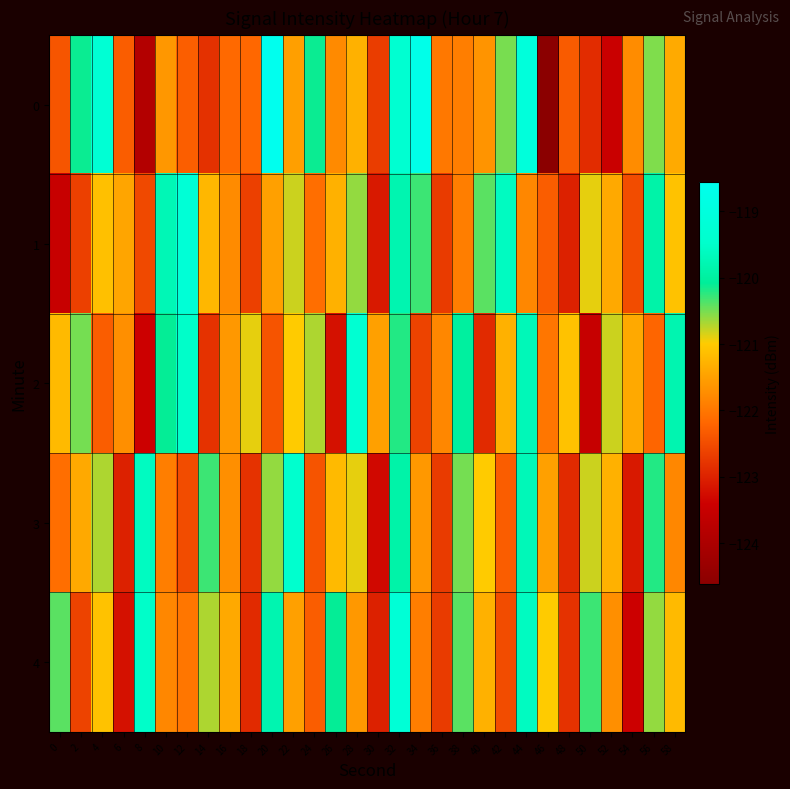

Reading left to right, what are all the values shown in this chart?

0: 0=-122.4	2=-120.1	4=-119.3	6=-122.3	8=-123.9	10=-121.6	12=-122.3	14=-122.8	16=-122.2	18=-122.2	20=-118.6	22=-121.5	24=-120.1	26=-121.8	28=-121.3	30=-122.7	32=-119.3	34=-118.7	36=-122.0	38=-121.9	40=-121.6	42=-120.5	44=-119.1	46=-124.6	48=-122.3	50=-122.9	52=-123.5	54=-121.7	56=-120.5	58=-121.4
1: 0=-123.5	2=-122.6	4=-121.1	6=-121.4	8=-122.5	10=-119.7	12=-119.2	14=-121.2	16=-121.7	18=-122.6	20=-121.5	22=-120.8	24=-122.1	26=-121.3	28=-120.6	30=-123.1	32=-119.8	34=-120.3	36=-122.7	38=-121.9	40=-120.4	42=-119.6	44=-121.8	46=-122.3	48=-123.0	50=-120.9	52=-121.4	54=-122.5	56=-119.9	58=-121.1
2: 0=-121.2	2=-120.5	4=-122.3	6=-121.7	8=-123.4	10=-120.1	12=-119.5	14=-122.8	16=-121.6	18=-120.9	20=-122.4	22=-121.0	24=-120.7	26=-123.2	28=-119.3	30=-121.5	32=-120.2	34=-122.6	36=-121.8	38=-120.0	40=-122.9	42=-121.3	44=-119.7	46=-122.0	48=-121.1	50=-123.5	52=-120.8	54=-121.4	56=-122.2	58=-119.8
3: 0=-122.1	2=-121.4	4=-120.7	6=-123.0	8=-119.6	10=-121.9	12=-122.5	14=-120.3	16=-121.7	18=-122.8	20=-120.6	22=-119.4	24=-122.4	26=-121.2	28=-120.9	30=-123.3	32=-119.9	34=-121.6	36=-122.7	38=-120.5	40=-121.0	42=-122.3	44=-119.7	46=-121.5	48=-122.9	50=-120.8	52=-121.3	54=-123.1	56=-120.2	58=-121.8
4: 0=-120.4	2=-122.6	4=-121.1	6=-123.2	8=-119.5	10=-121.8	12=-122.0	14=-120.7	16=-121.4	18=-122.9	20=-119.8	22=-121.5	24=-122.3	26=-120.1	28=-121.6	30=-123.0	32=-119.2	34=-121.9	36=-122.7	38=-120.4	40=-121.3	42=-122.5	44=-119.6	46=-121.0	48=-122.8	50=-120.3	52=-121.7	54=-123.4	56=-120.6	58=-121.2